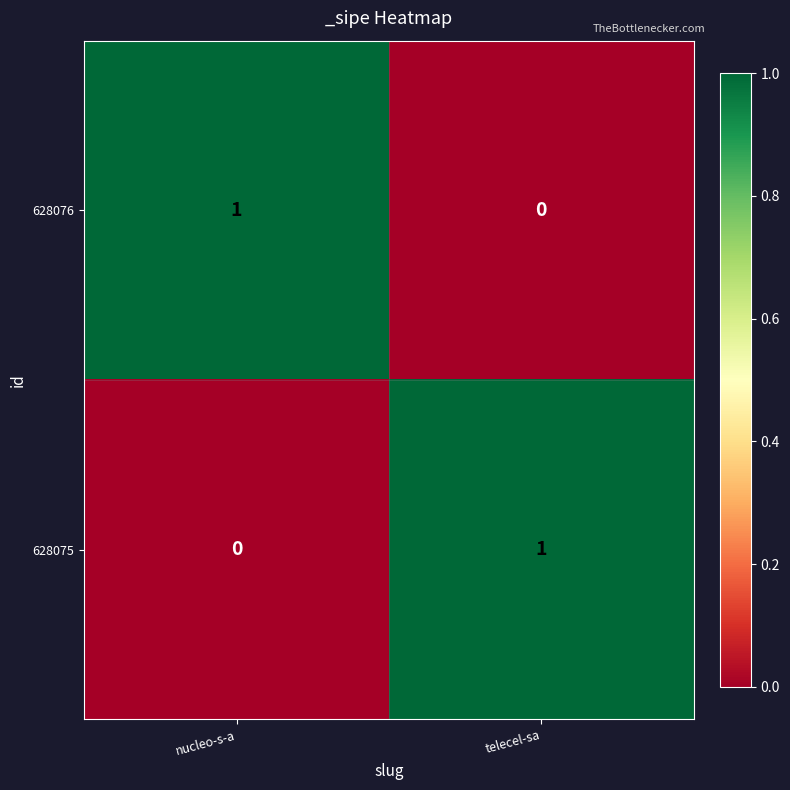

Rank the series at nucleo-s-a from lowest to highest value.

628075, 628076